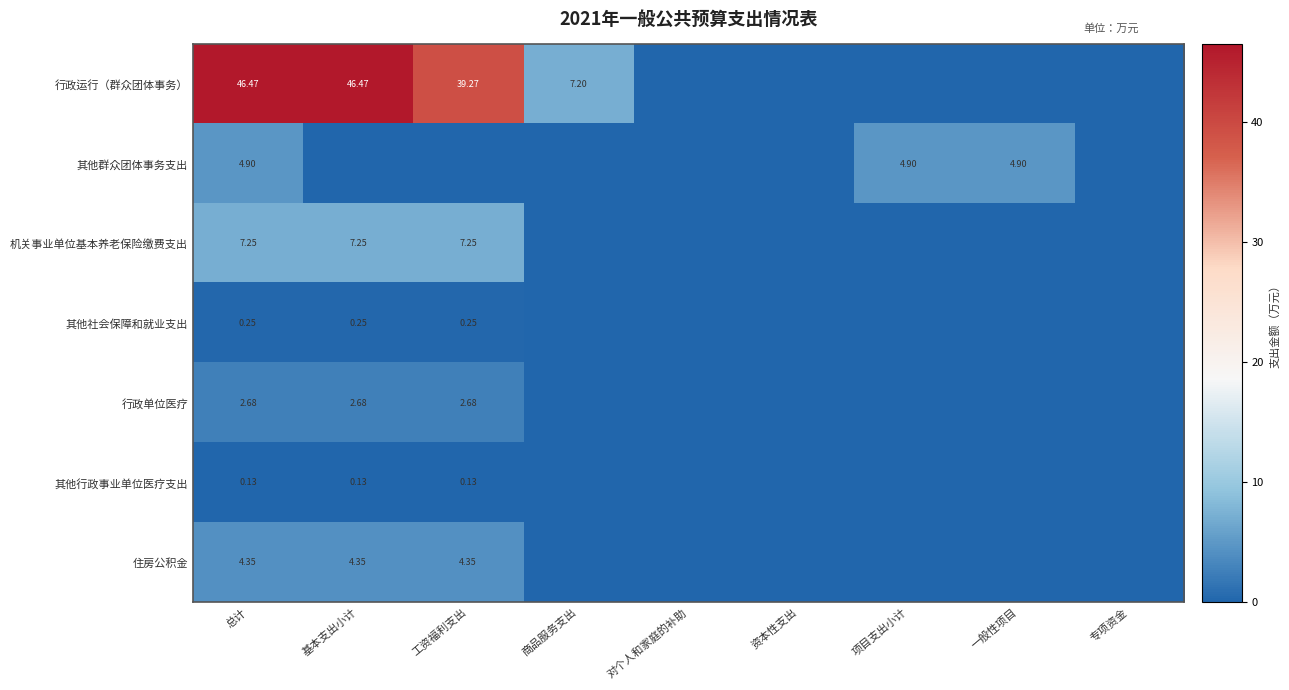

Is the value of 机关事业单位基本养老保险缴费支出 at 商品服务支出 greater than the value of 其他群众团体事务支出 at 项目支出小计?

No